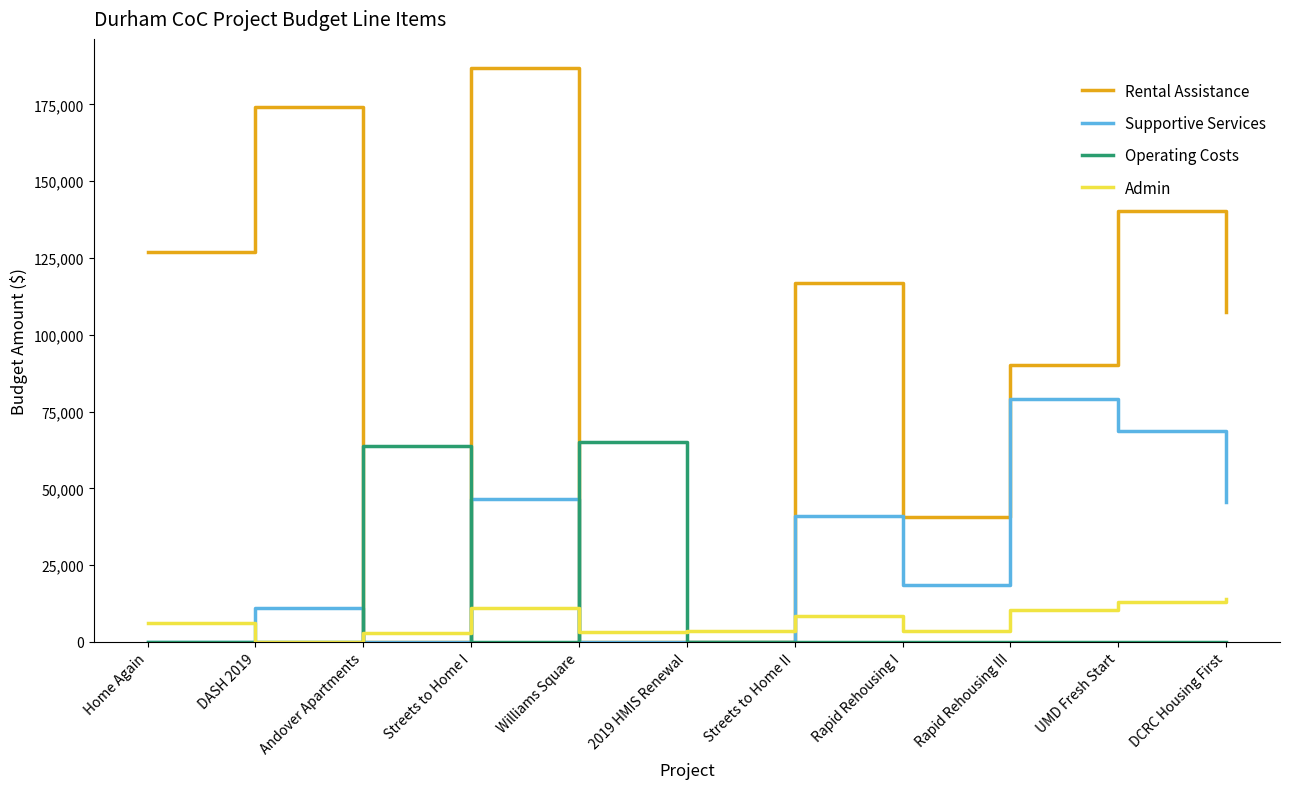

At how many categories does at least one series exceed 180160?

1